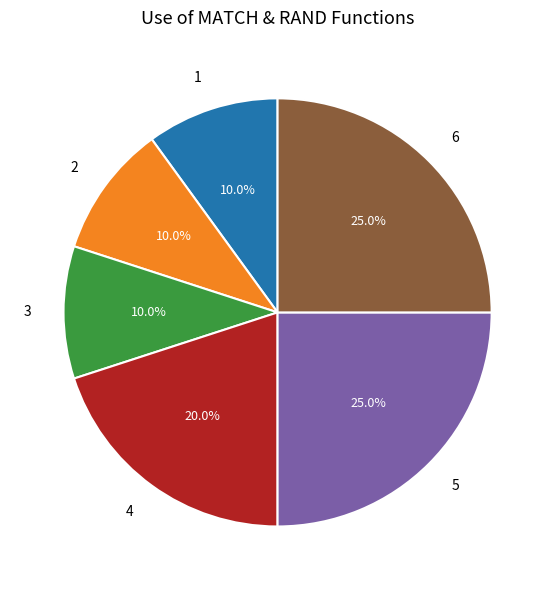

True or false: 6 accounts for 25% of the total.

True